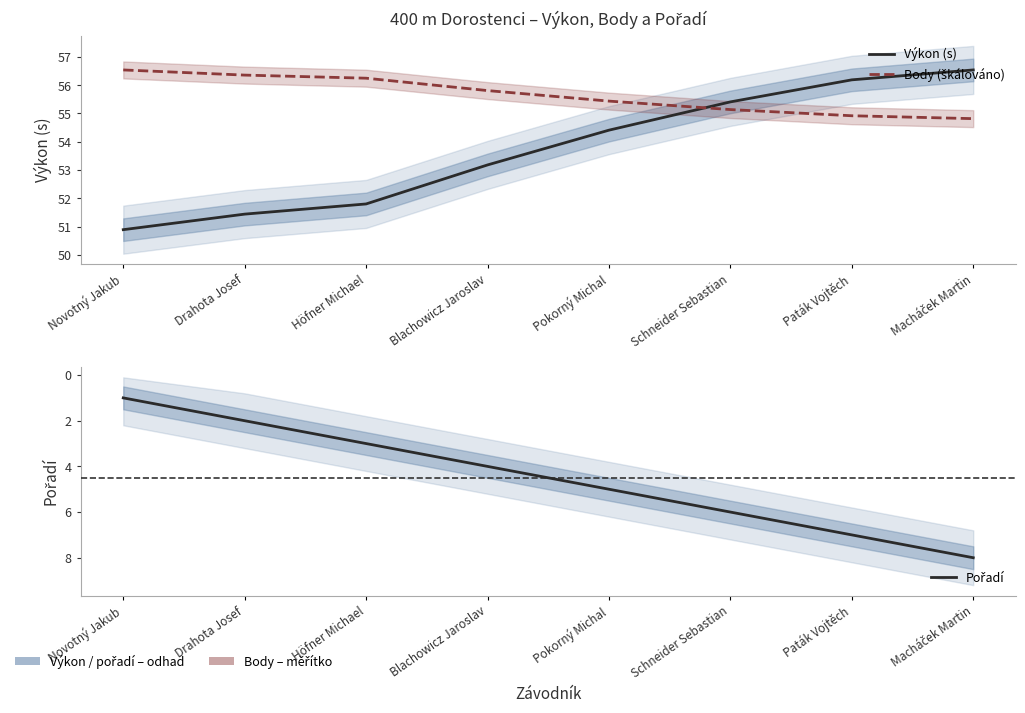

The Body (škálováno) series shows 36.8 at Blachowicz Jaroslav. True or false?

False